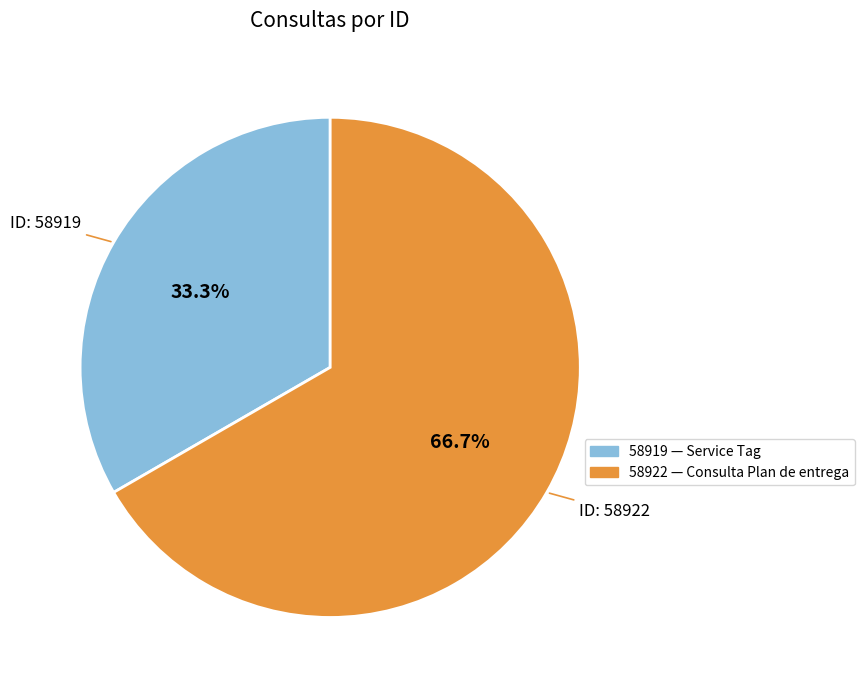

What percentage do 58919 and 58922 together represent?

100.0%